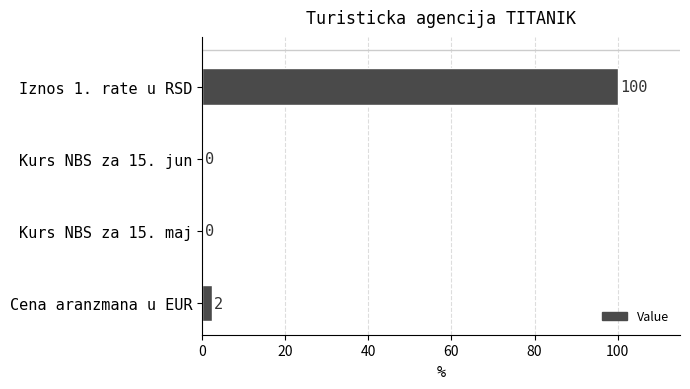

Are the bars horizontal?

Yes